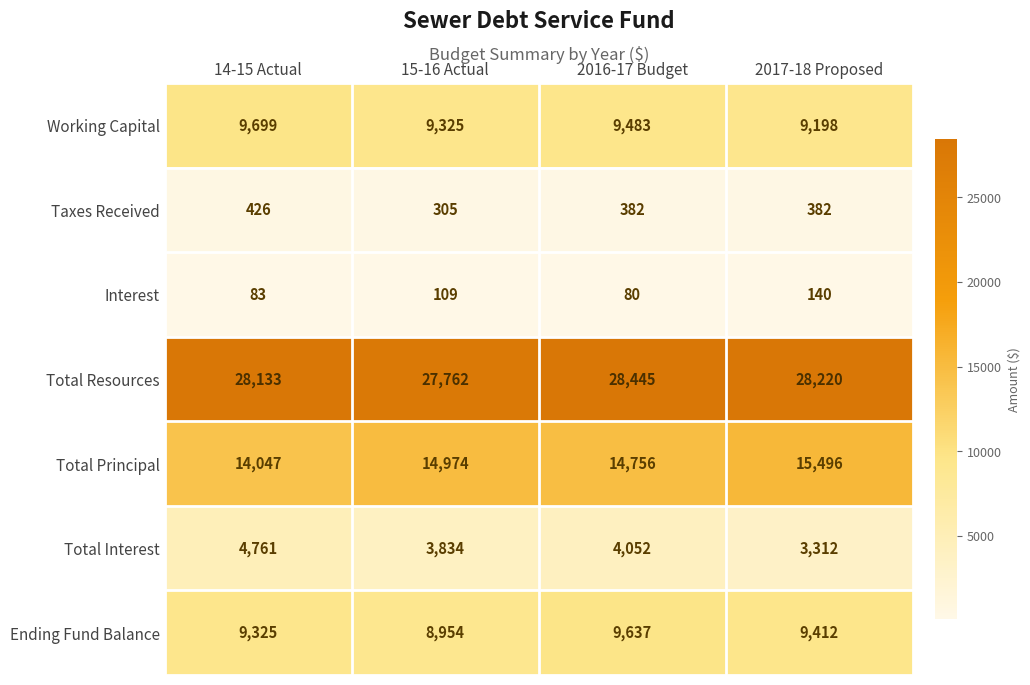

What is the spread (max minus min) of values at 2016-17 Budget?

28365